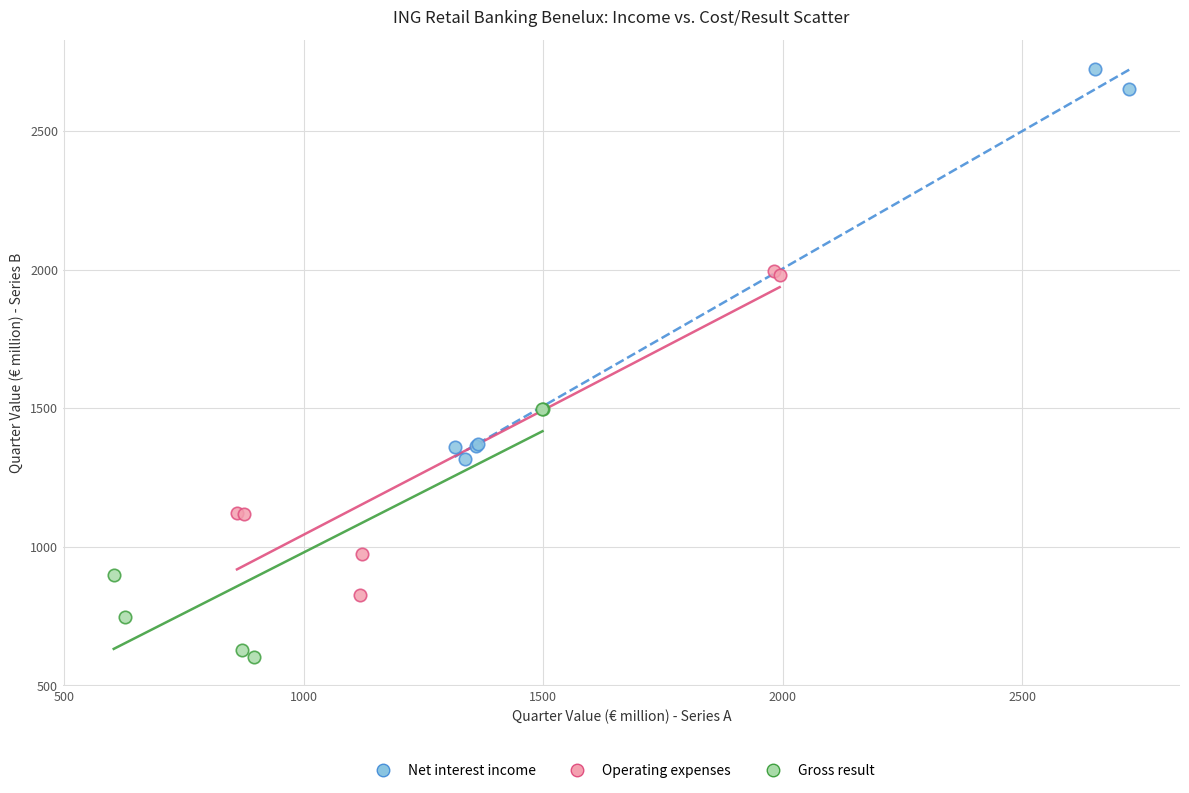

Which series has the largest Y range (max minus min)?

Net interest income